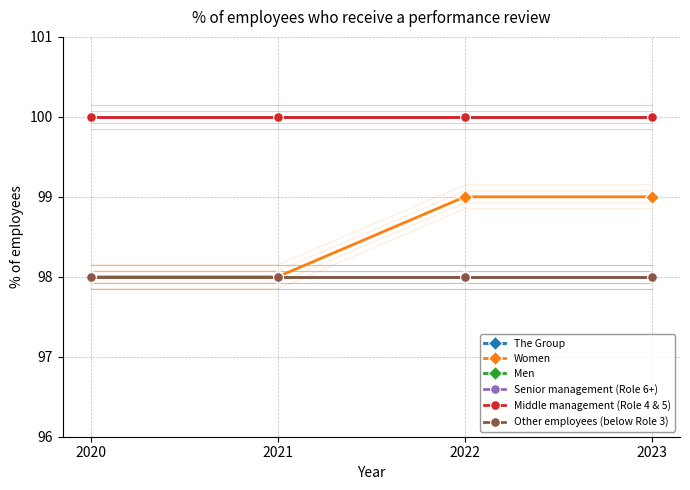

Which category has the lowest value in the Men series?

2020